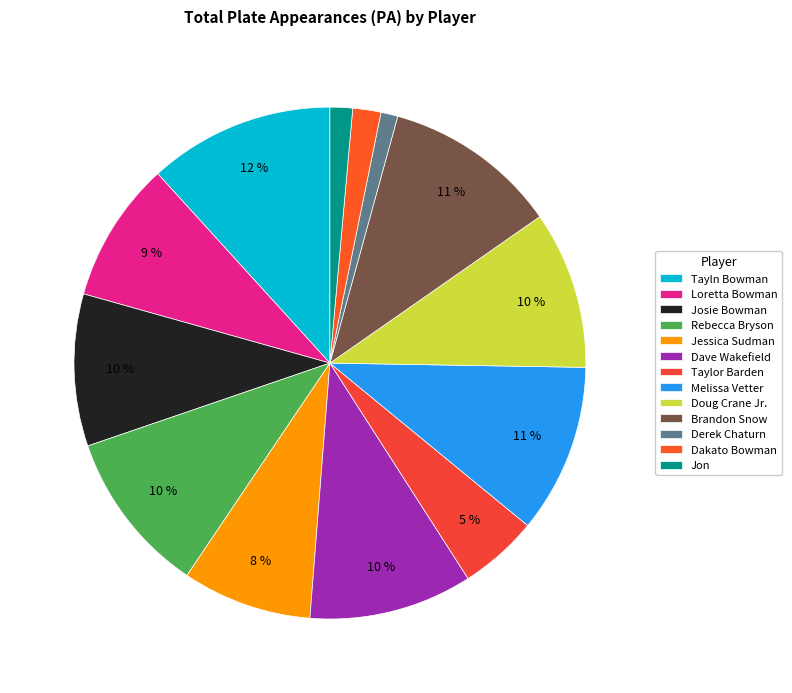

Count the number of slices in the pie.

13